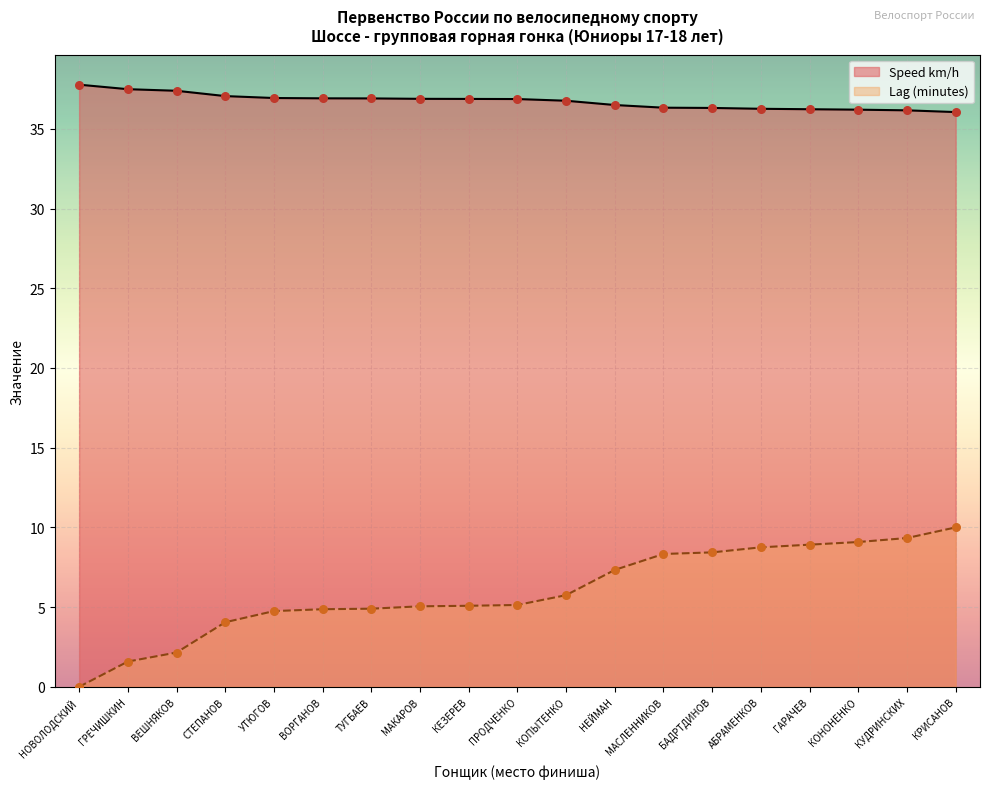

Which series reaches the minimum Y coordinate?

Lag (minutes)